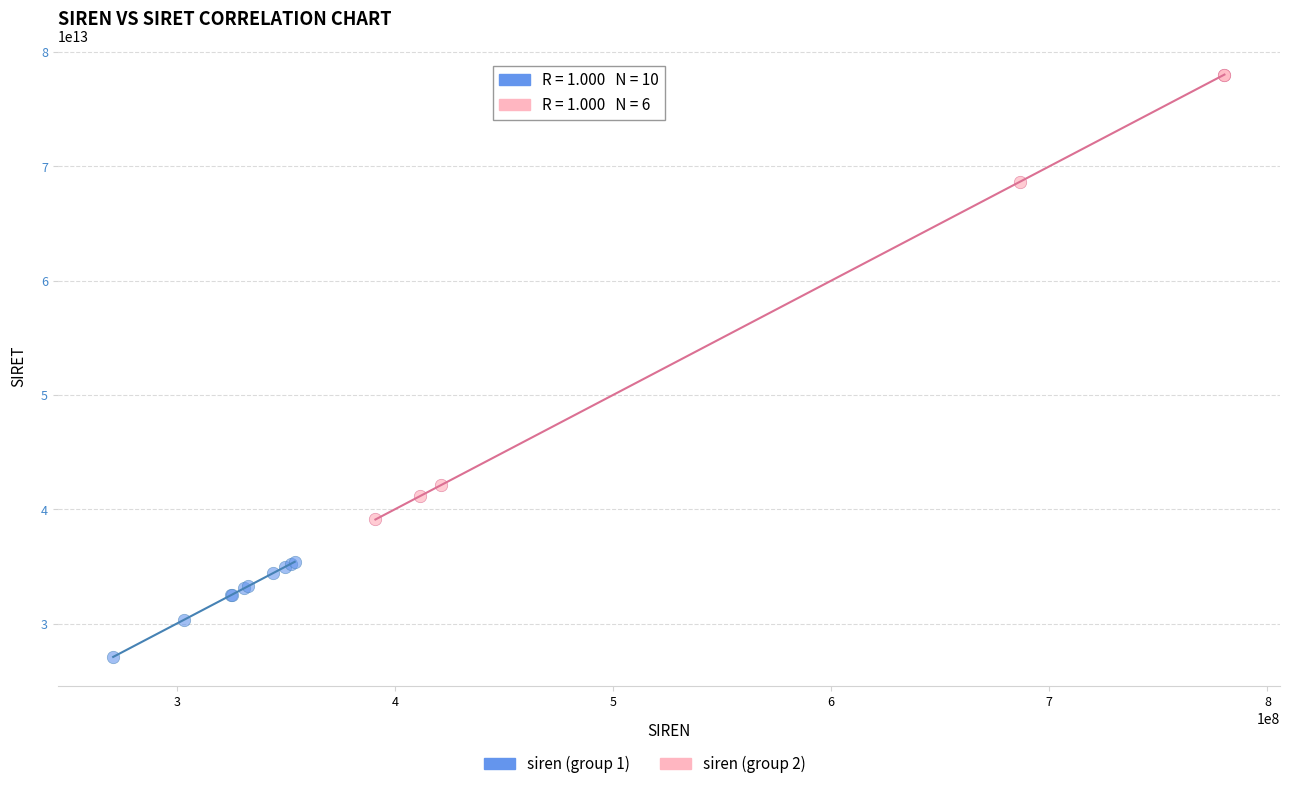

Which series has the widest spread of Y values?

siren (group 2)